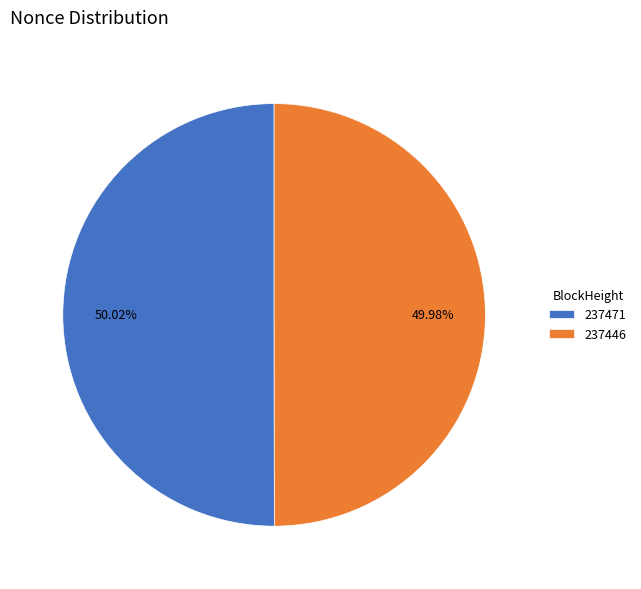

What is the ratio of the value at 237471 to the value at 237446?

1.0